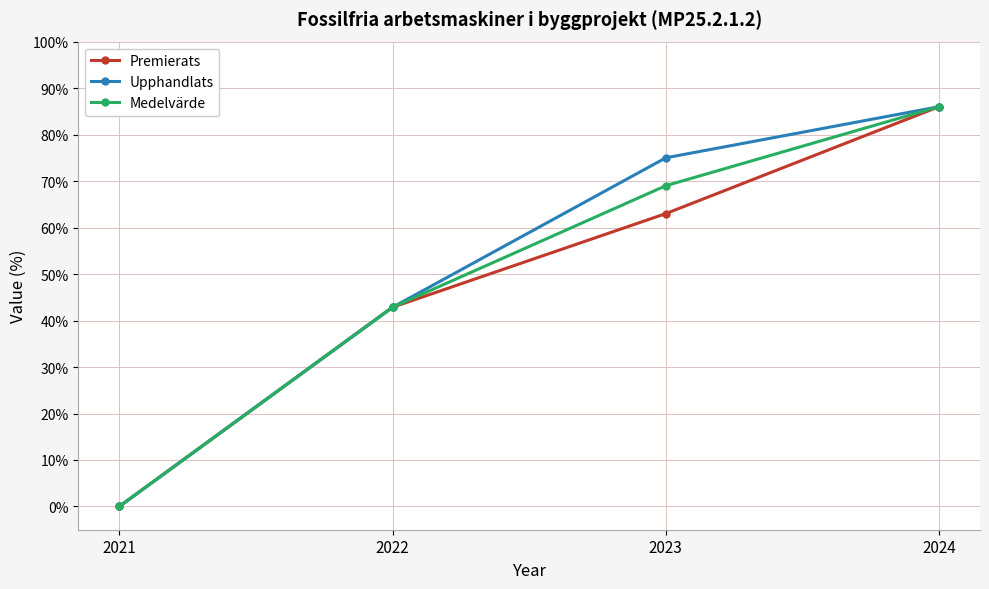

At 2023, list the series in order from largest to smallest.

Upphandlats, Medelvärde, Premierats